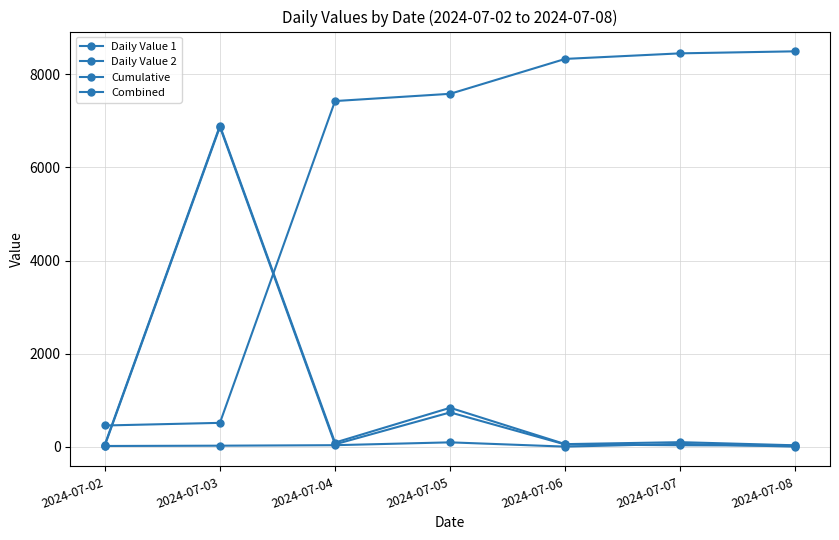

How many data points in Cumulative are above 7576?

4